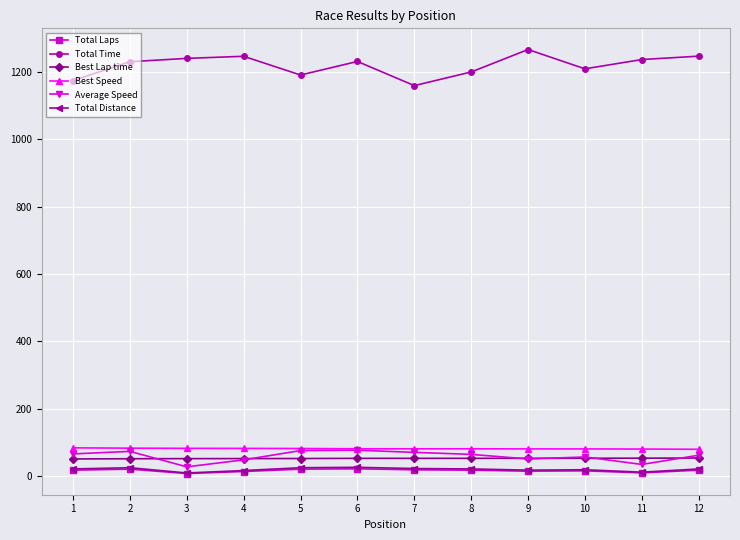

The value of Total Time at 5 is 392.3. True or false?

False